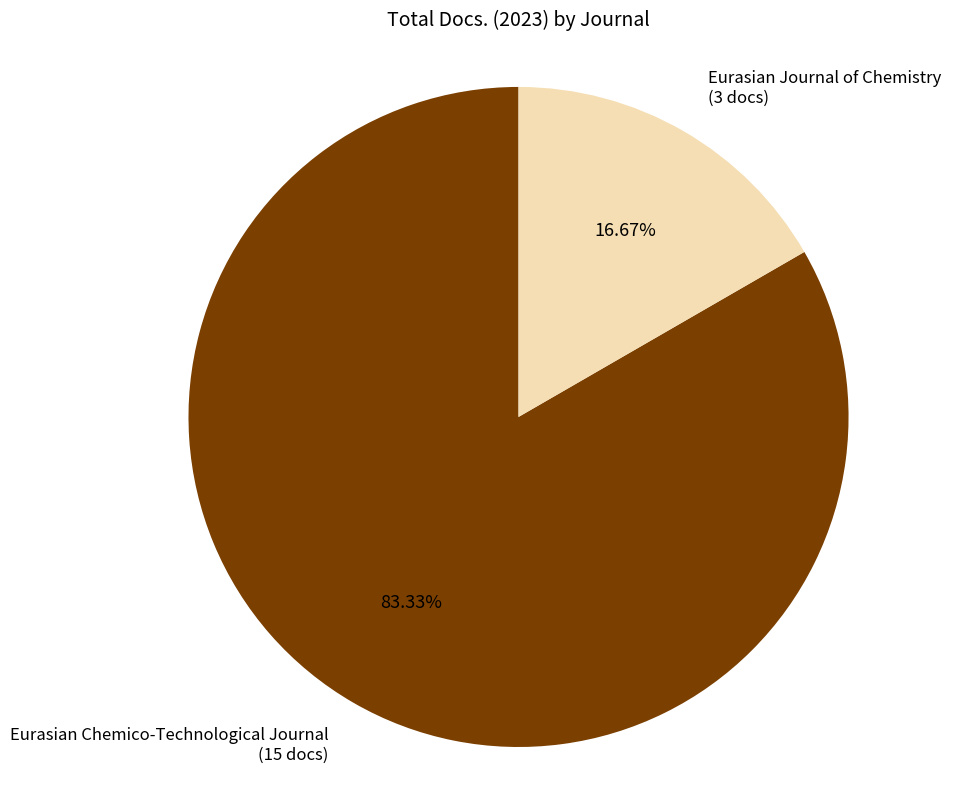

Do Eurasian Chemico-Technological Journal and Eurasian Journal of Chemistry together represent more than half of the pie?

Yes